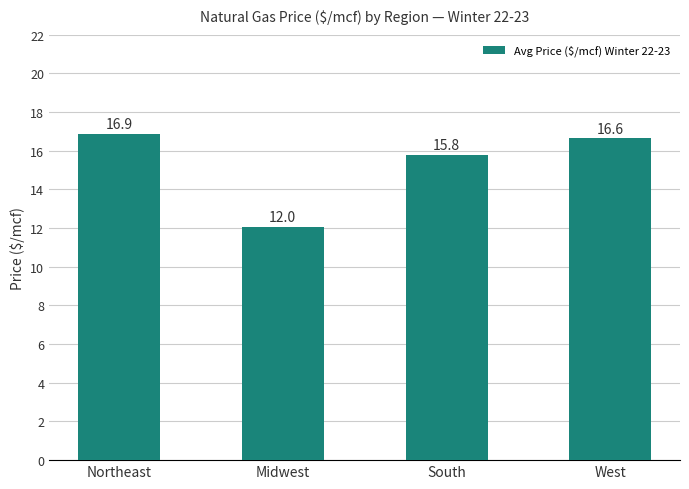

Where does the data first go above 16?

Northeast